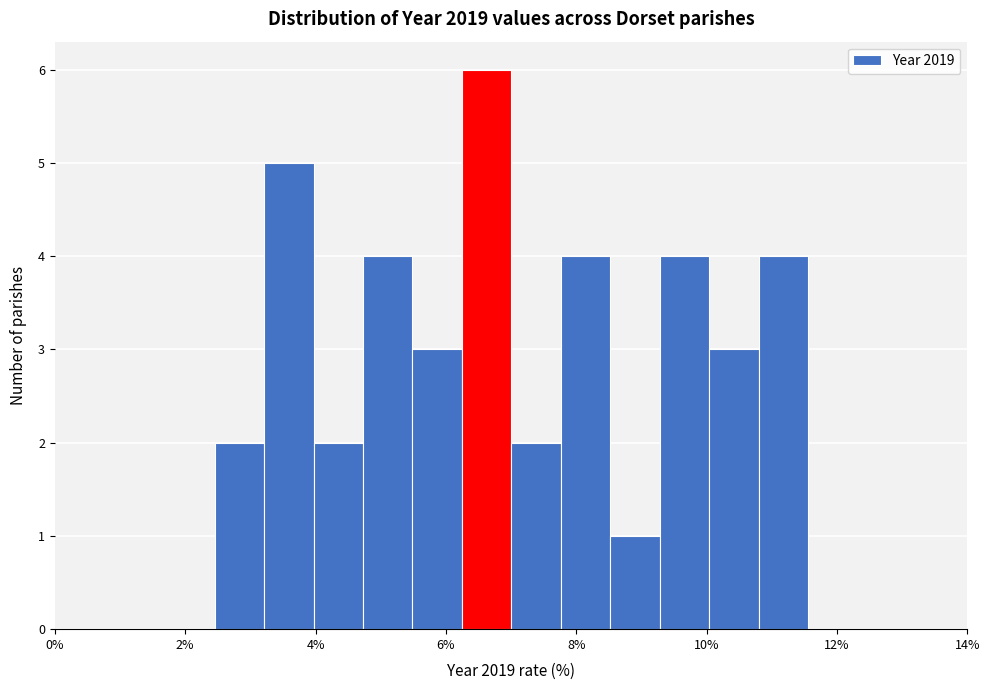

Read against the x-axis, roughly where is the centre of the tallest bar?

6.6